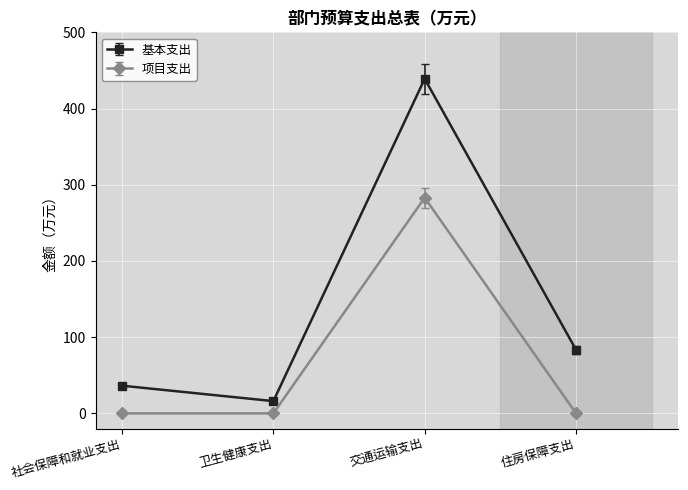

Which series has the widest spread of values?

基本支出